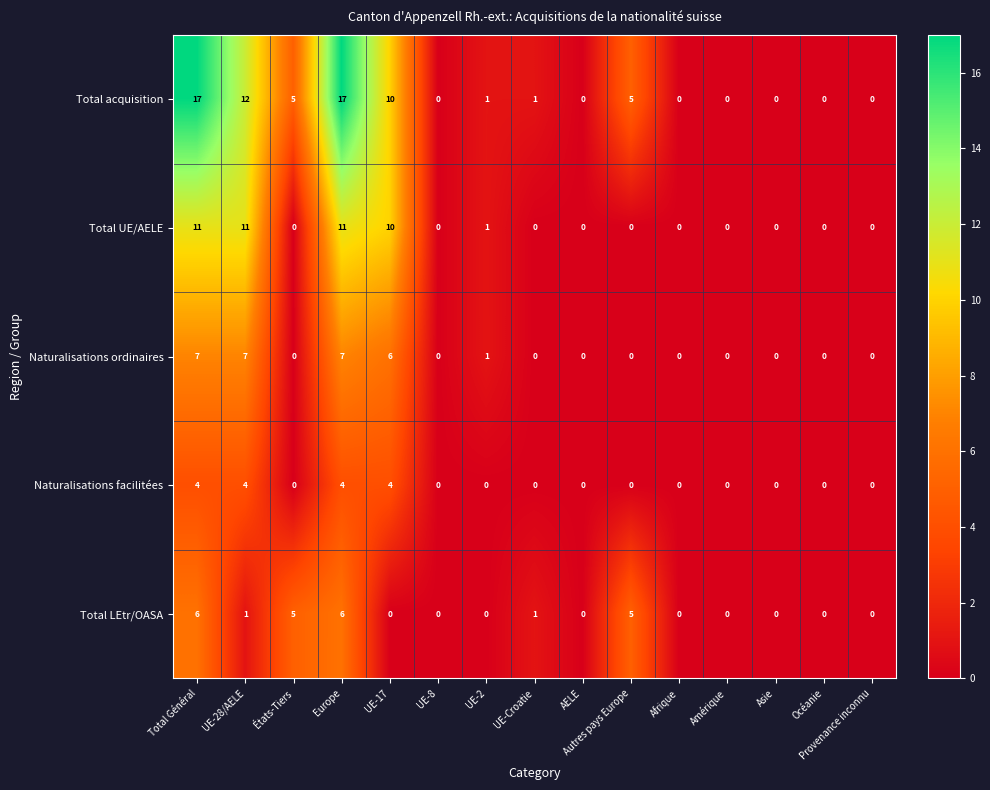

Count the number of categories in the chart.

15